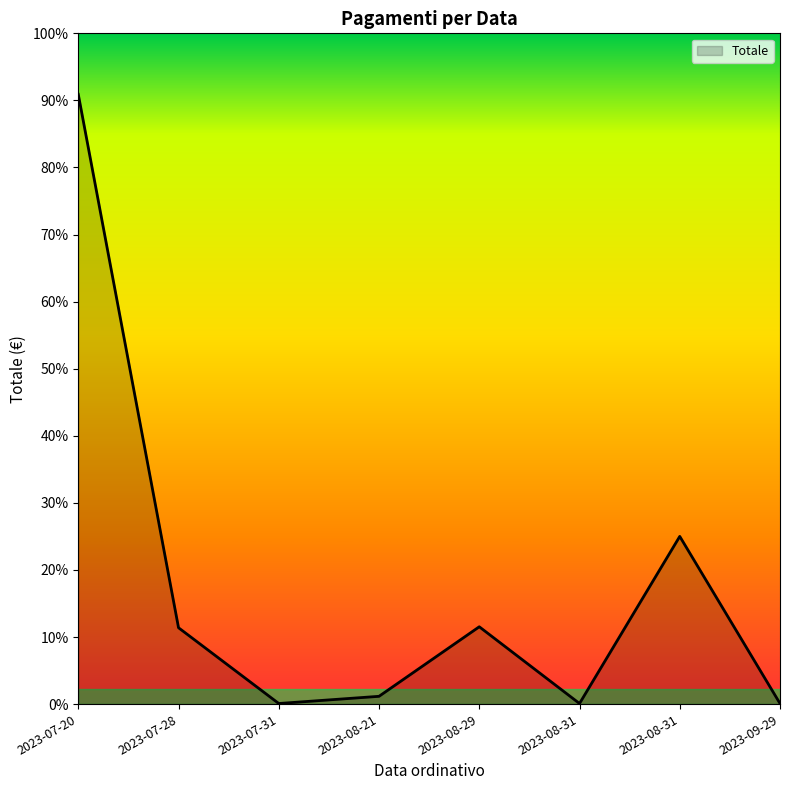

Does the chart have visible grid lines?

No